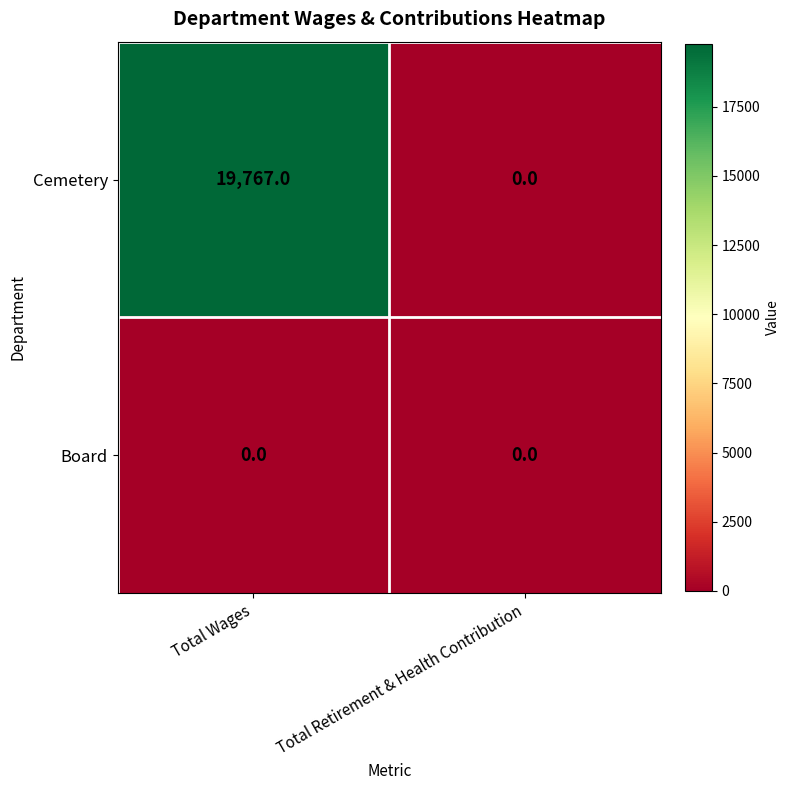

True or false: Board has a value of 0 at Total Wages.

True